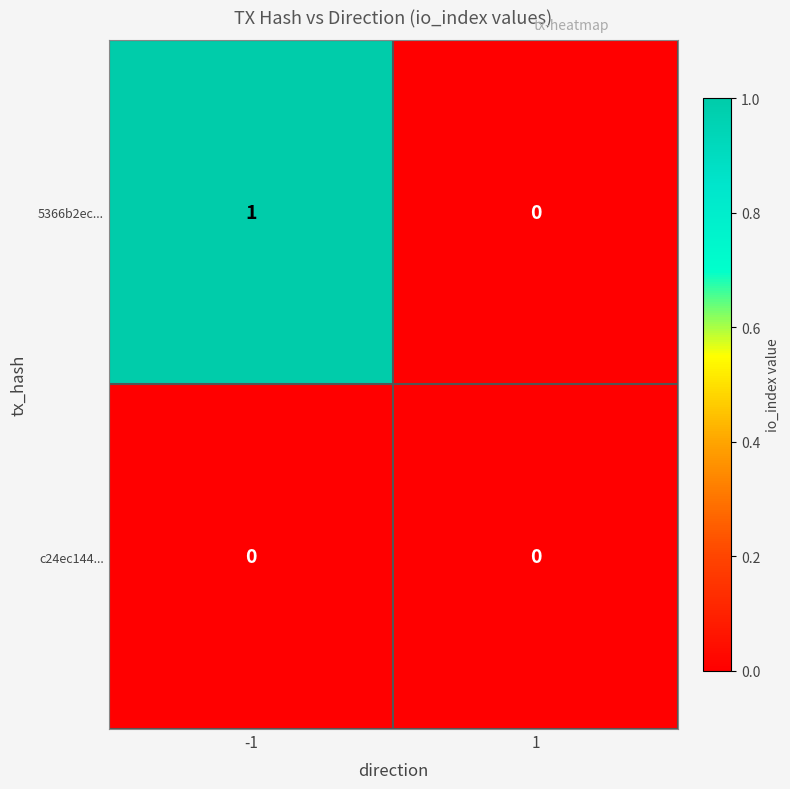

Rank the series by their maximum value, from highest to lowest.

5366b2ec..., c24ec144...